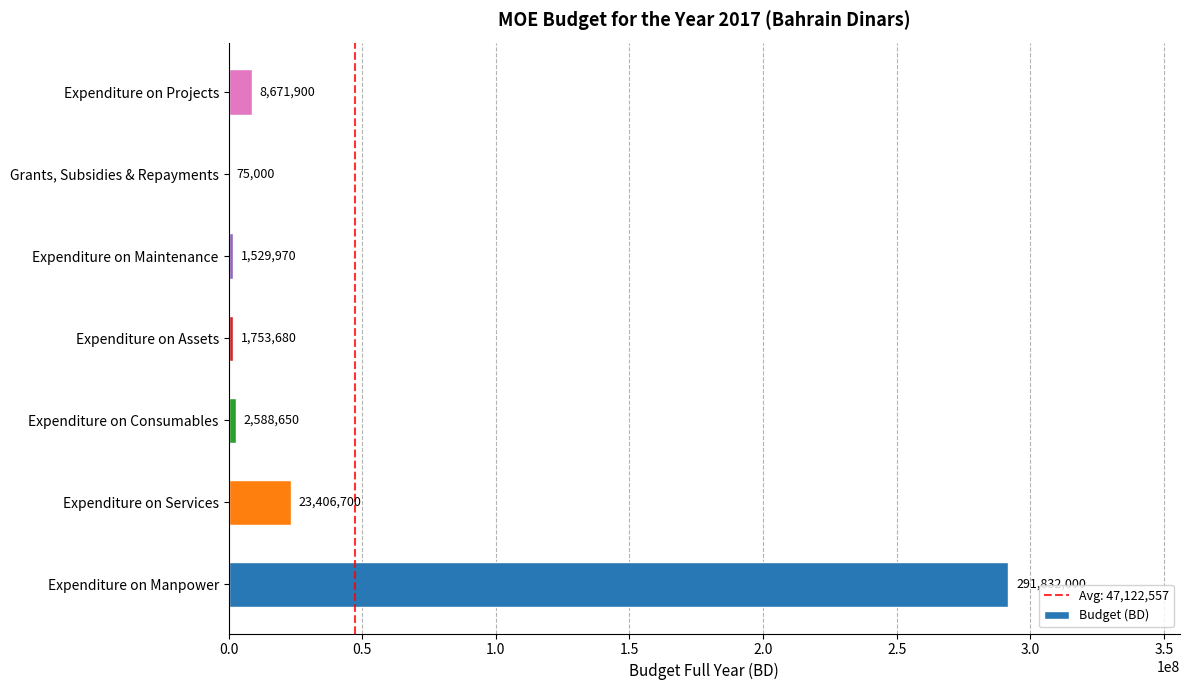

What is the maximum value shown in the chart?

291832000